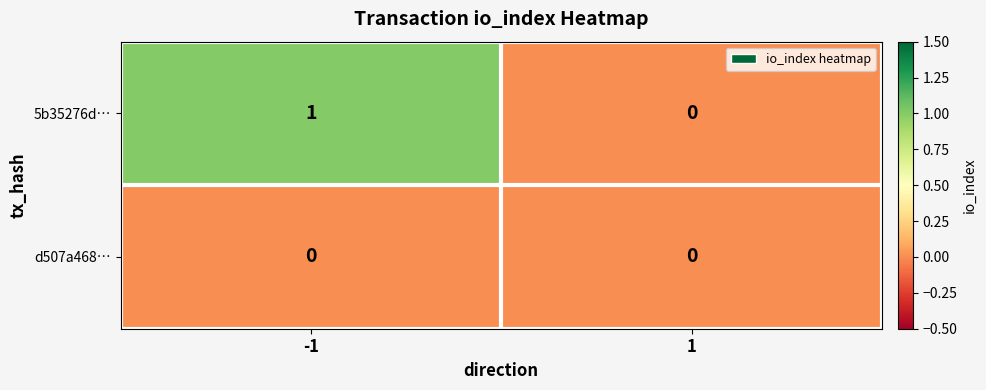

Which label corresponds to the largest value in the chart?

-1